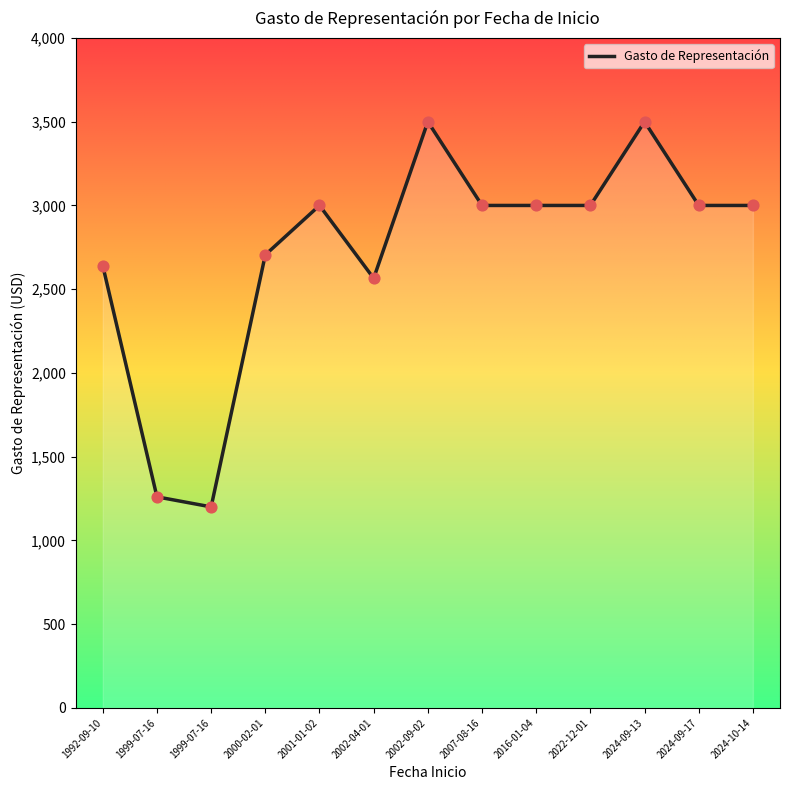

Which has a higher value, 2000-02-01 or 1992-09-10?

2000-02-01